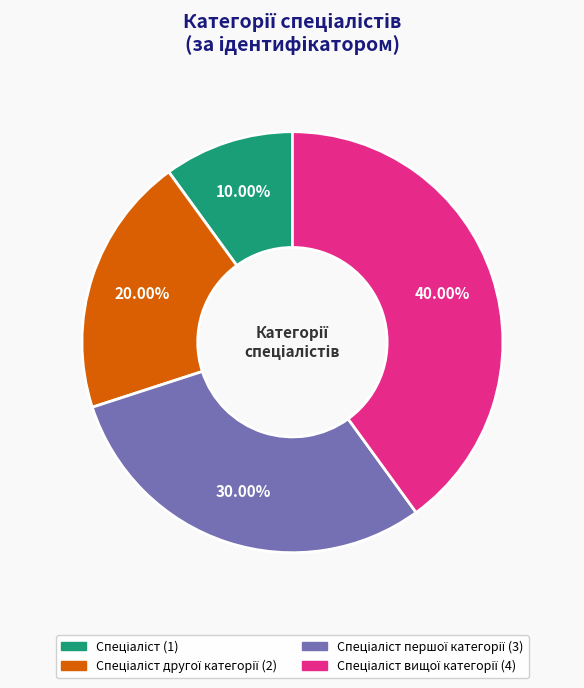

Is there any slice that represents more than half of the pie?

No